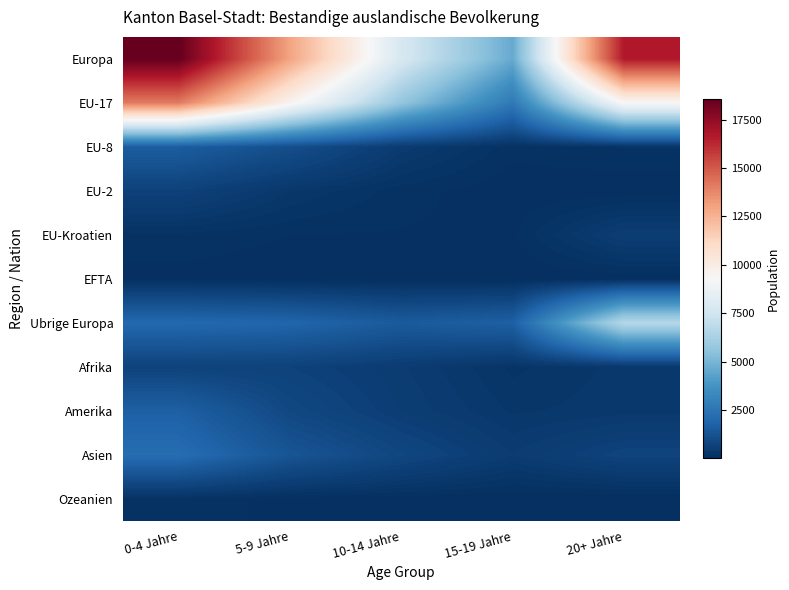

Rank the series at 20+ Jahre from lowest to highest value.

Ozeanien, EU-2, EFTA, EU-8, Afrika, Amerika, EU-Kroatien, Asien, Ubrige Europa, EU-17, Europa